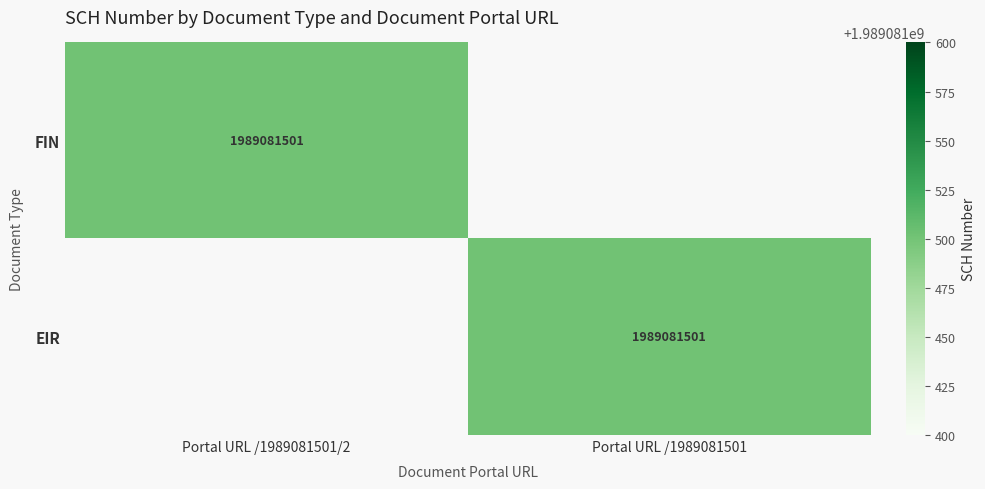

The EIR series shows 414355881 at Portal URL /1989081501. True or false?

False